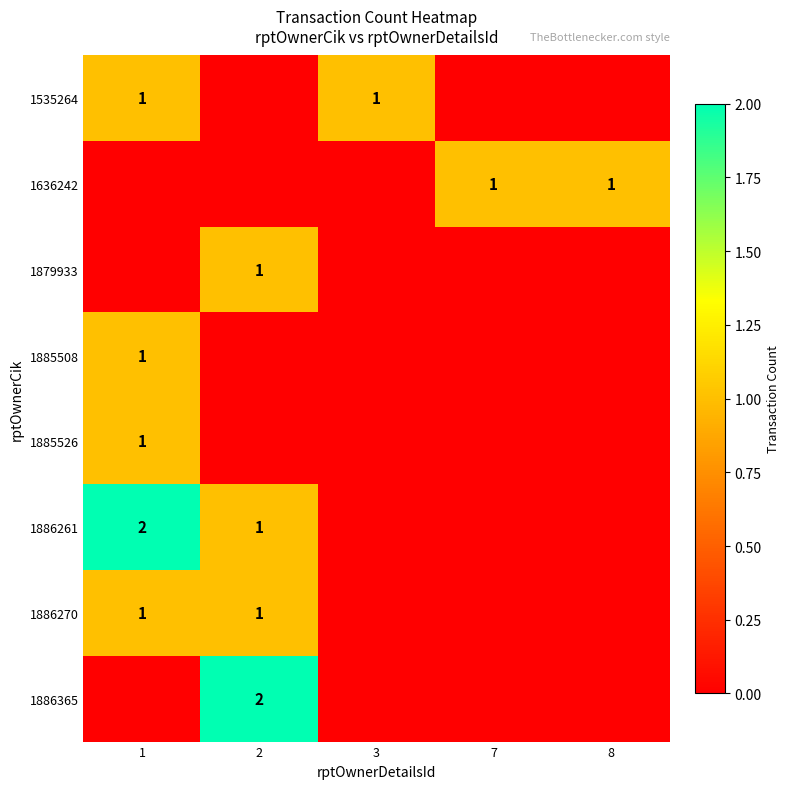

True or false: 1535264 has a value of 2 at 3.

False